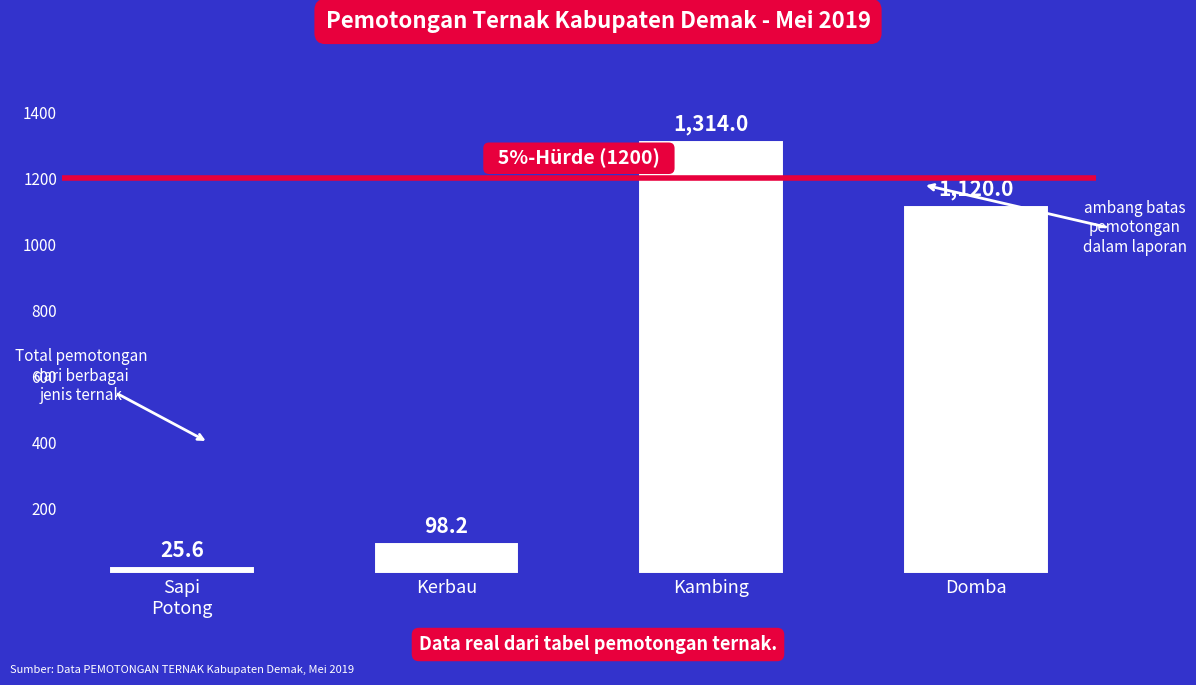

What position from the right is Kerbau?

3